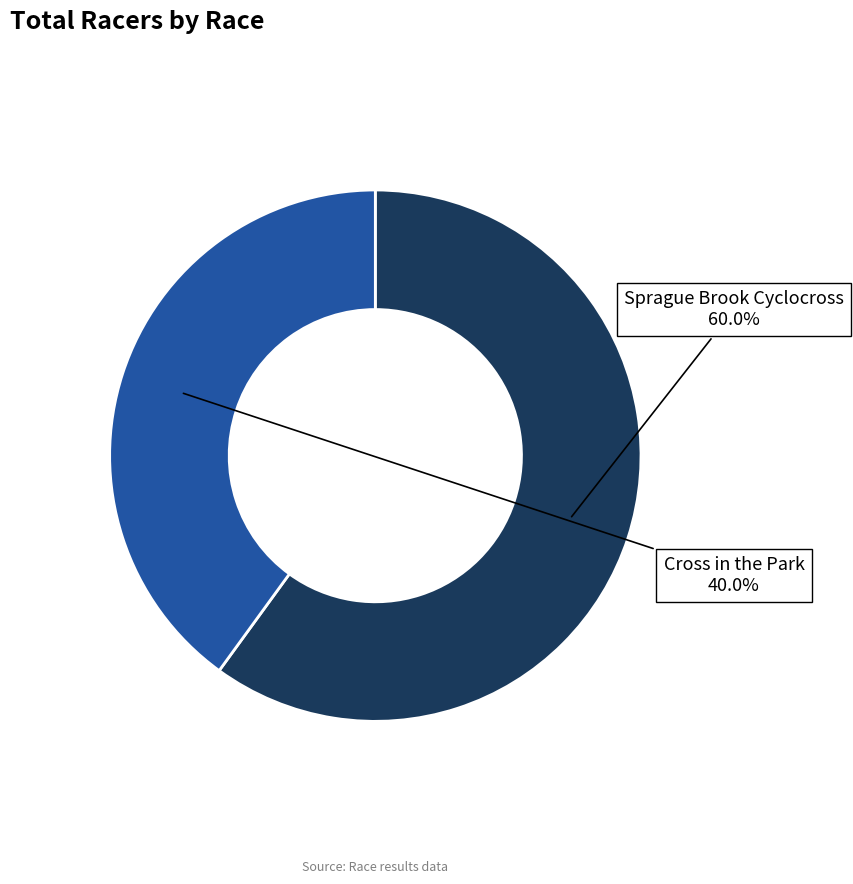

To the nearest percent, what is the combined percentage of Sprague Brook Cyclocross and Cross in the Park?

100%